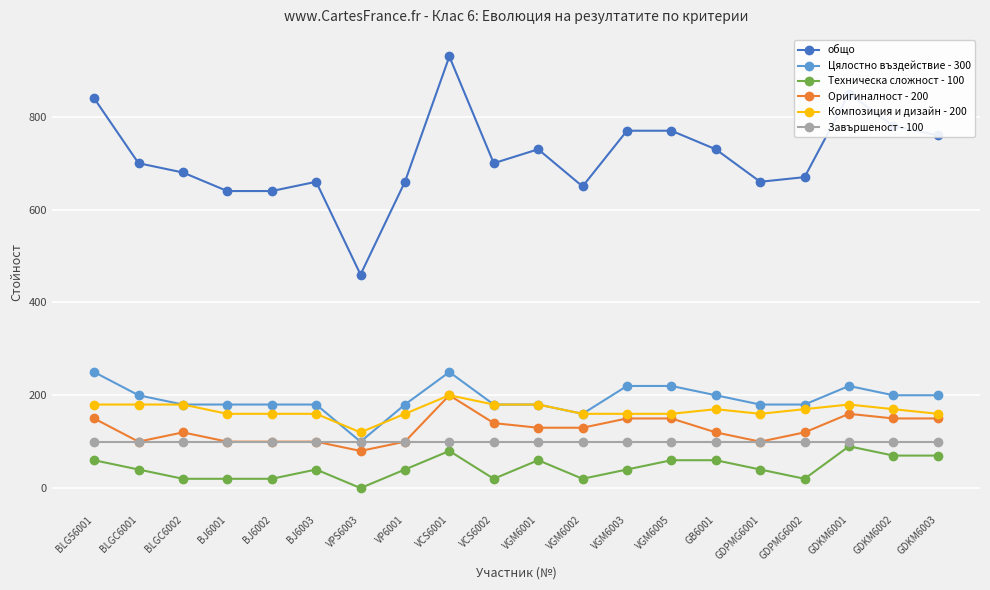

Is it true that Композиция и дизайн - 200 equals 314 at BLGC6002?

False